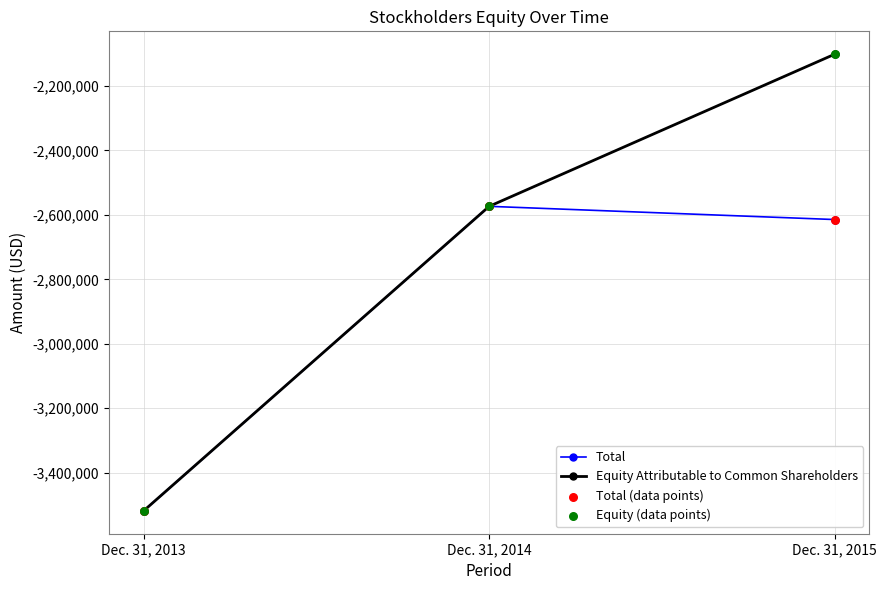

What is the total value across all series at Dec. 31, 2013?

-7037638